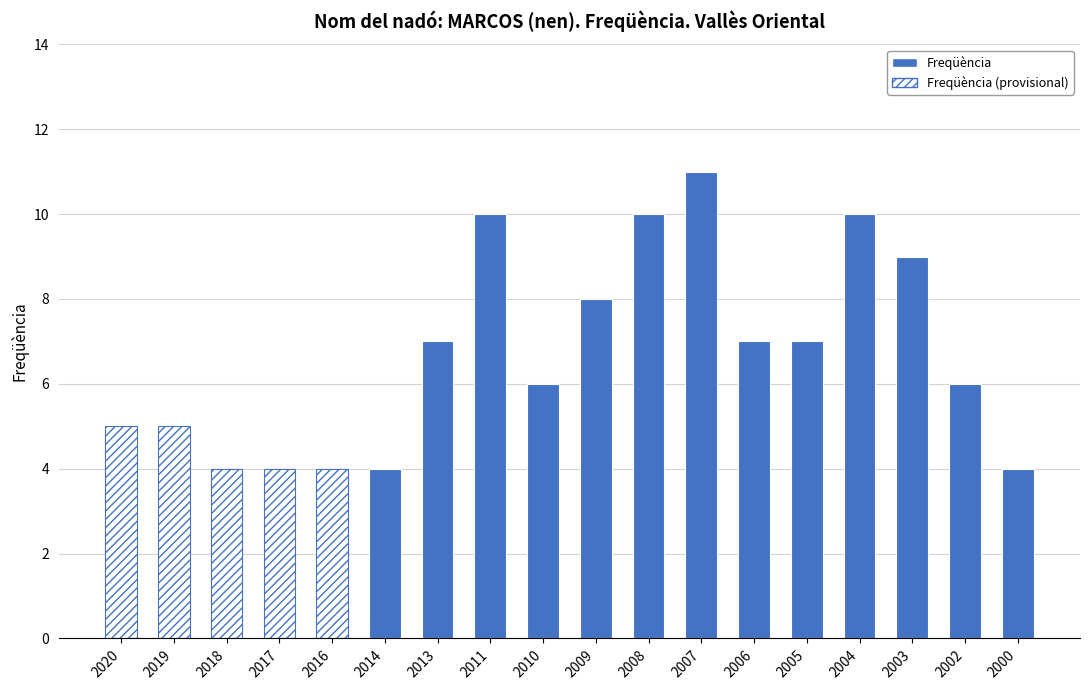

At which label does the data first exceed 7?

2011